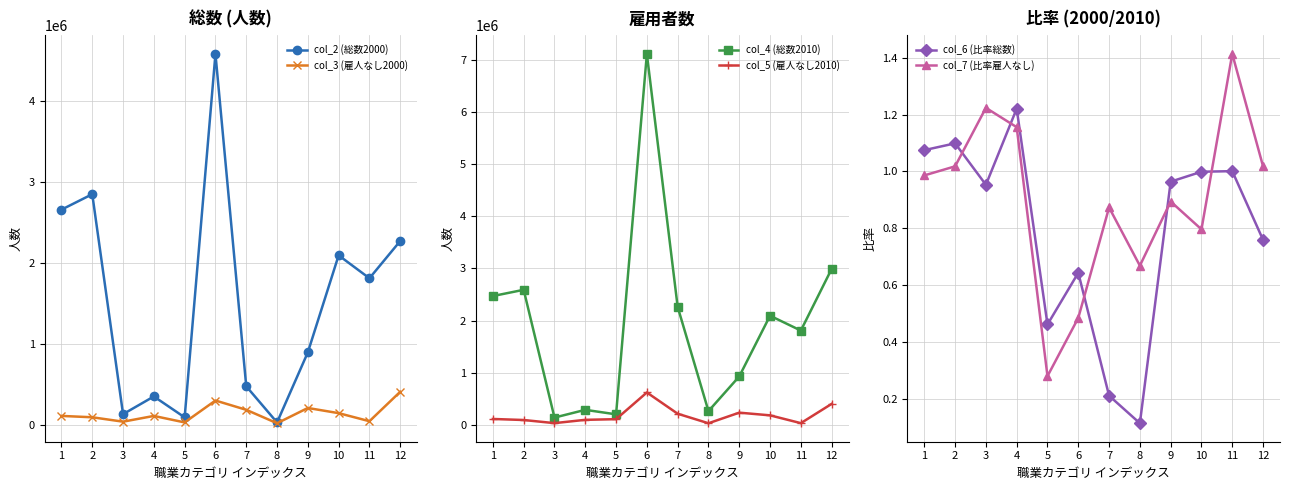

True or false: col_7 (比率雇人なし) has a value of 1.0 at 2.

True